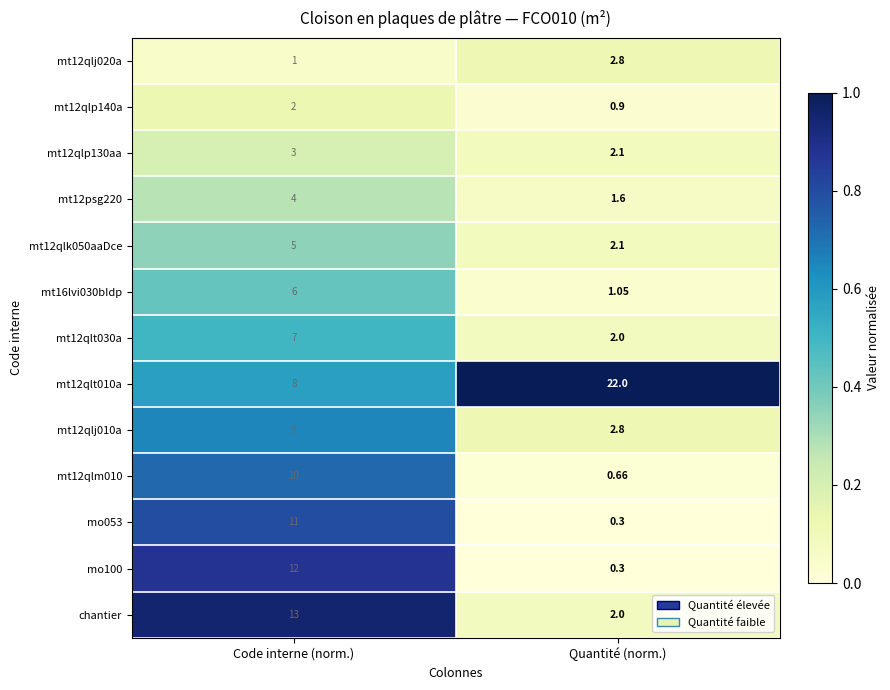

Rank the categories by mt12qlm010 value from lowest to highest.

Quantité (norm.), Code interne (norm.)